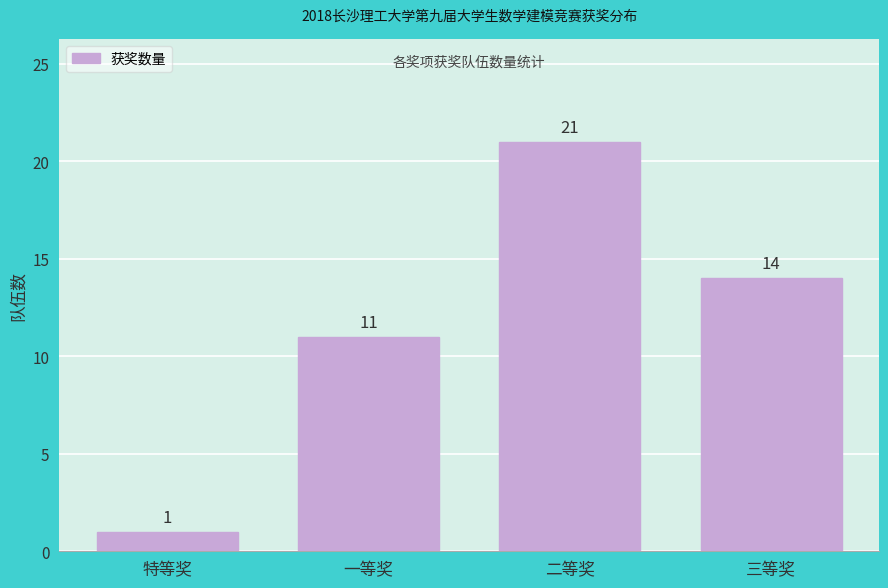

Reading left to right, what are all the values shown in this chart?

1	11	21	14